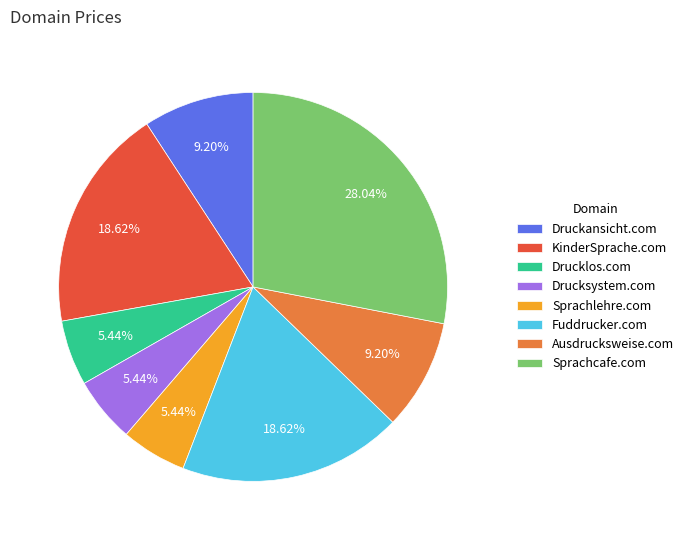

What percentage is the Drucklos.com slice, to the nearest percent?

5%